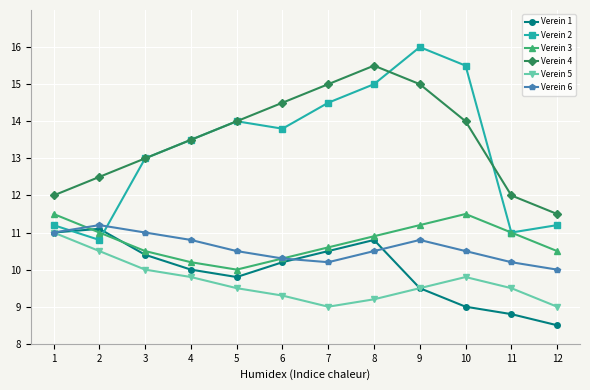

In Verein 5, how many points are lower than both neighbors (excluding endpoints)?

1